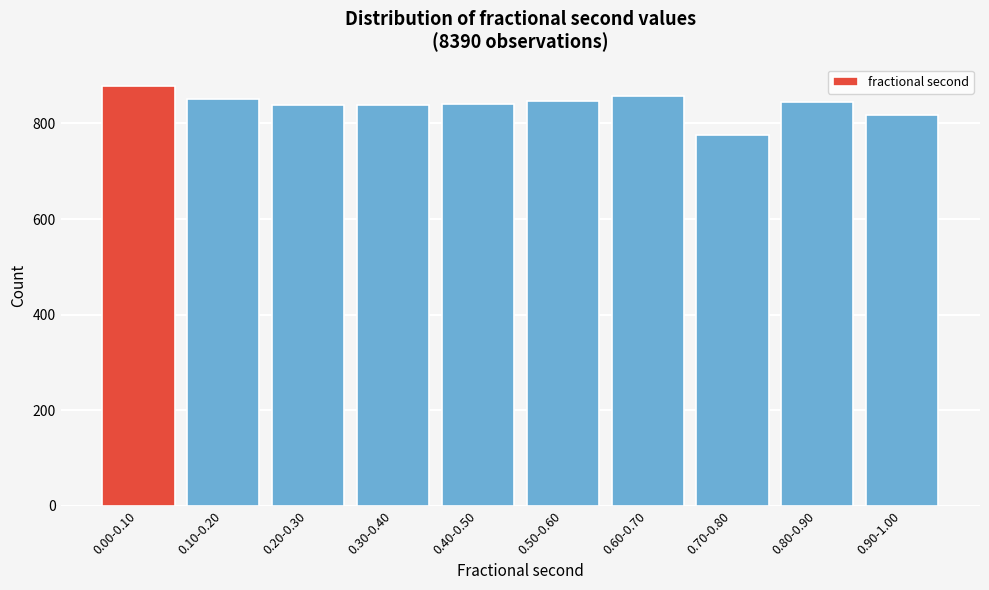

At which category does the chart reach its minimum across all series?

0.70-0.80